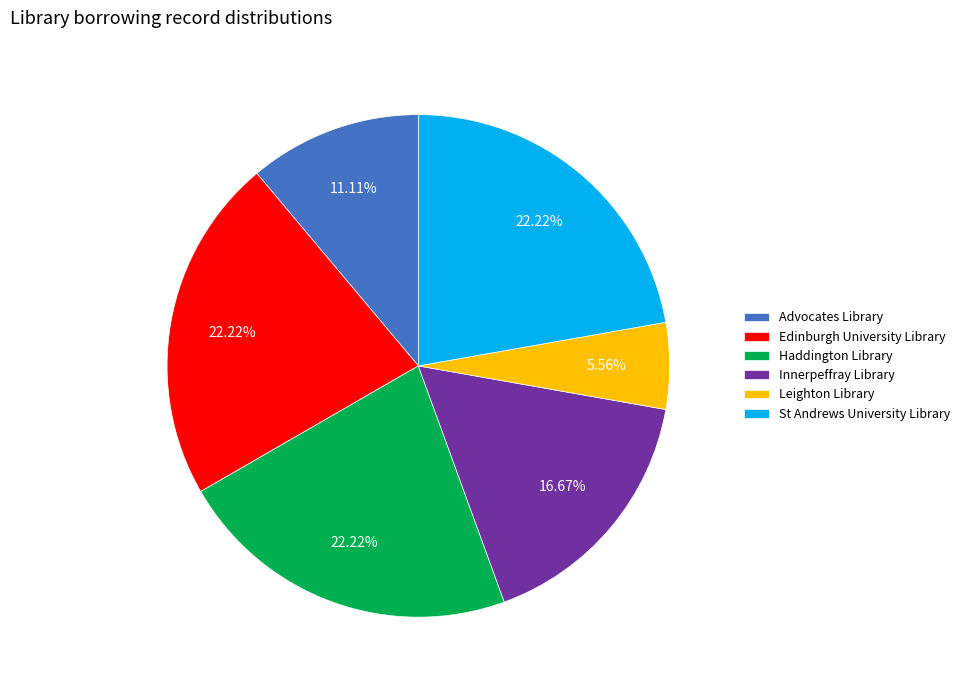

Does Advocates Library represent more than half of the total?

No